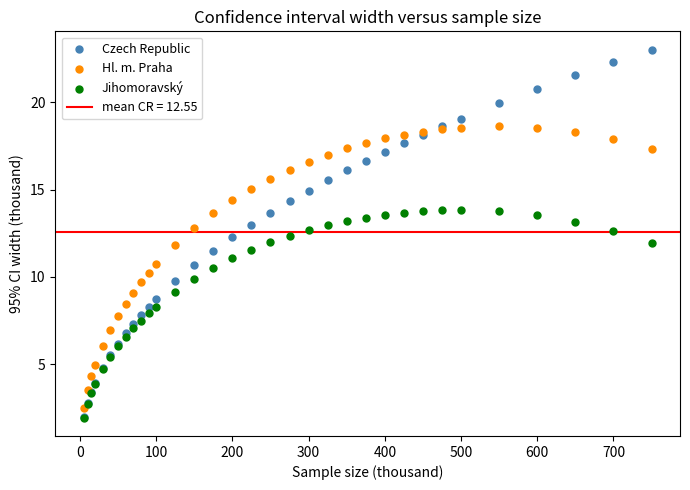

Which series has the largest Y range (max minus min)?

Czech Republic